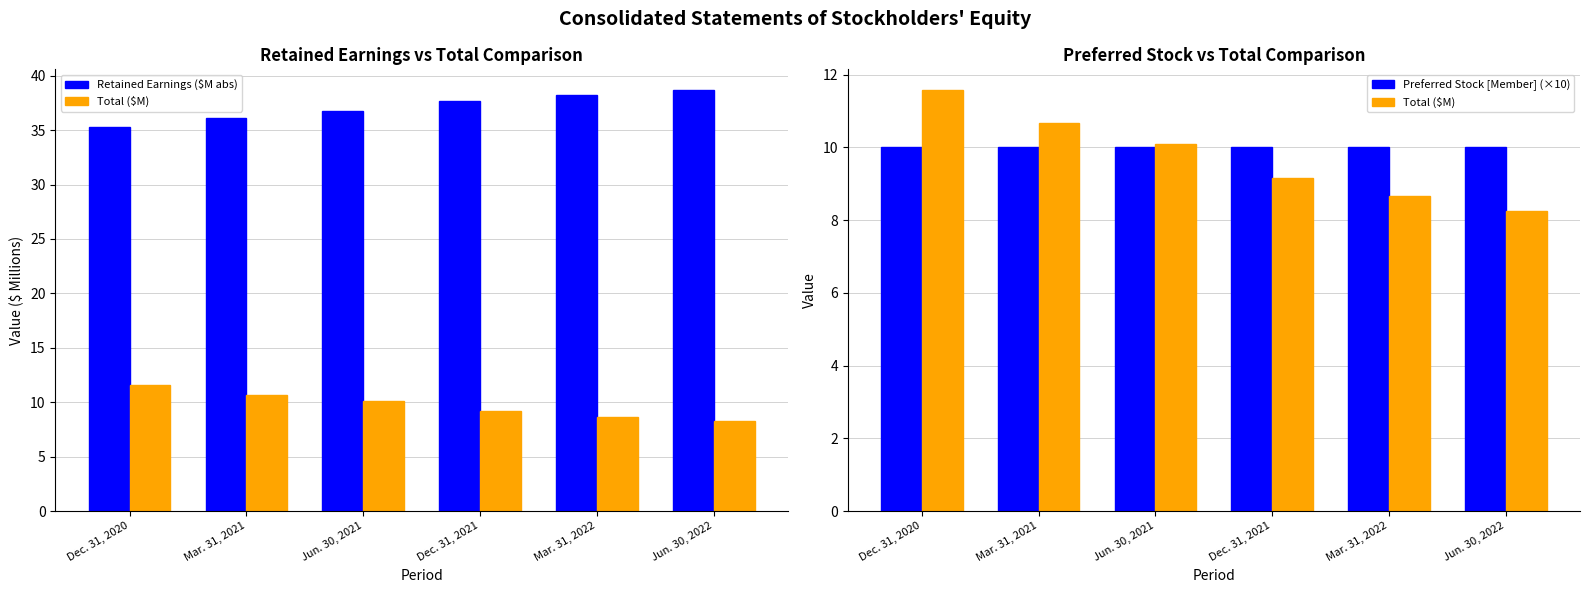

What is the lowest value of the Total ($M) series?

8.2